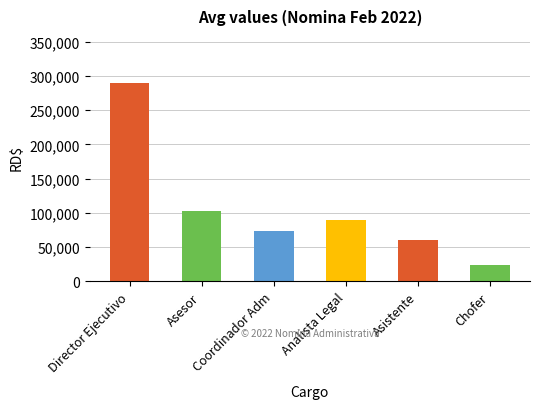

Rank the categories by value from highest to lowest.

Director Ejecutivo, Asesor, Analista Legal, Coordinador Adm, Asistente, Chofer